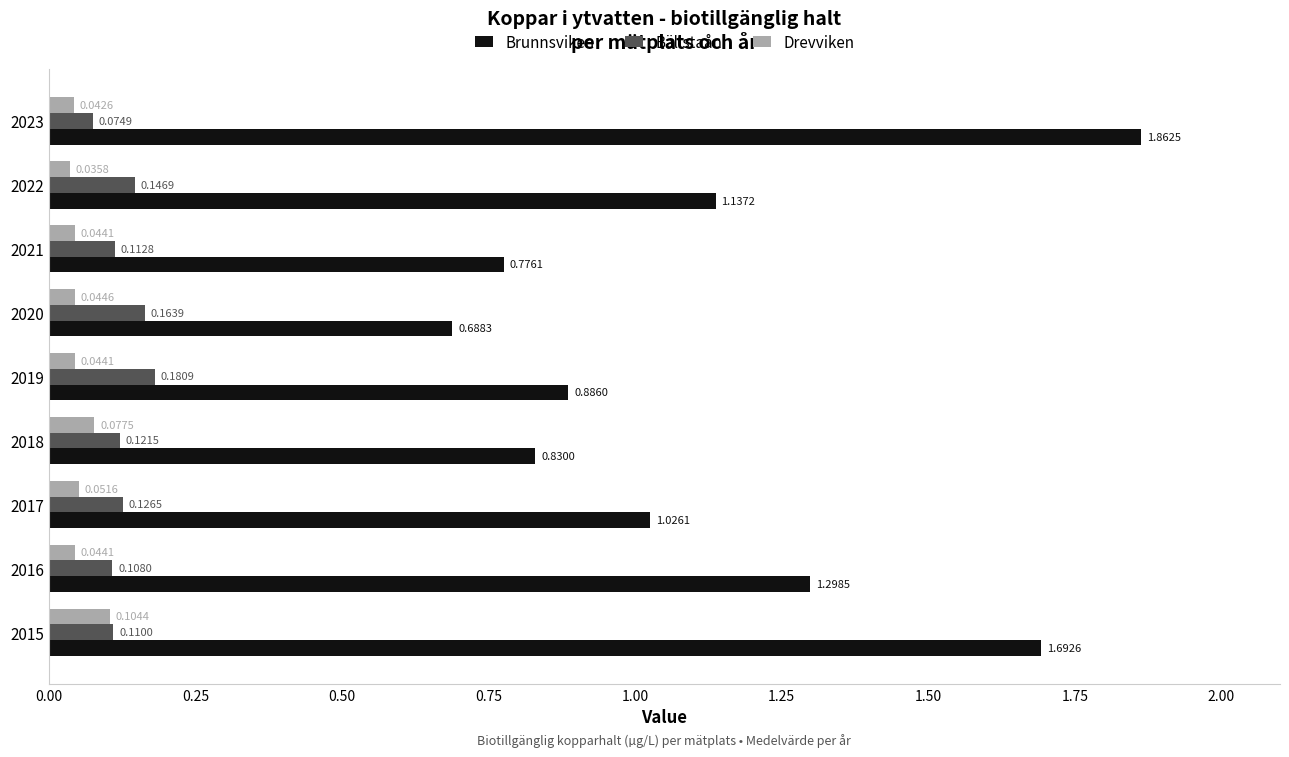

List the series in order of their peak value, lowest first.

Drevviken, Bällstaån, Brunnsviken